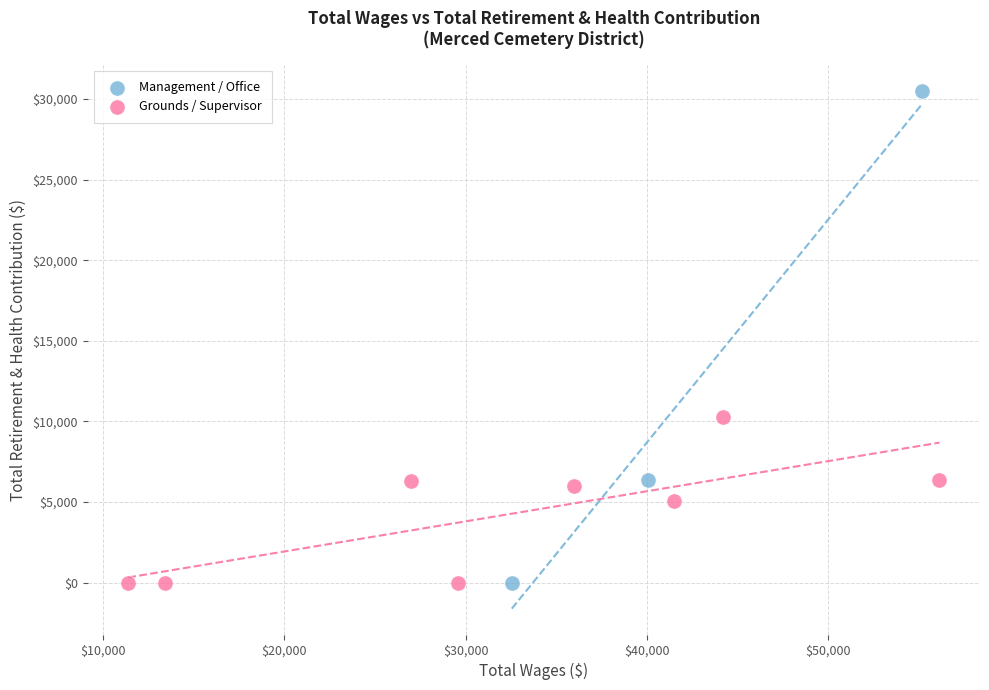

Which series has the largest Y range (max minus min)?

Management / Office